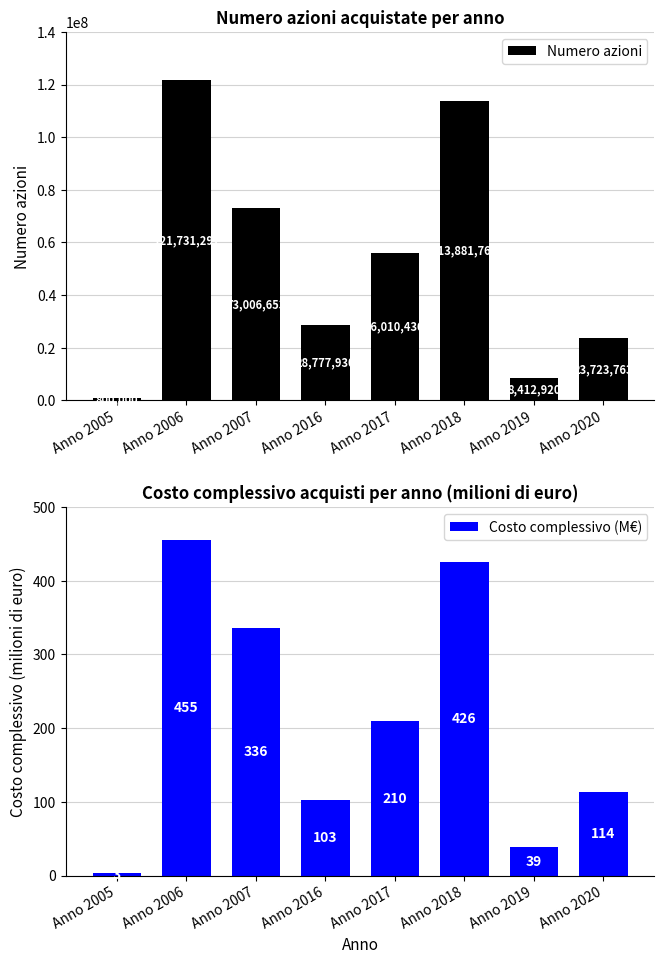

Count the number of data series in this chart.

2